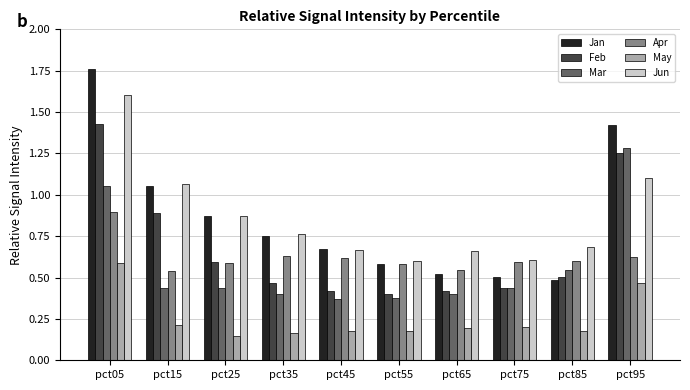

The Jun series shows 0.8 at pct75. True or false?

False